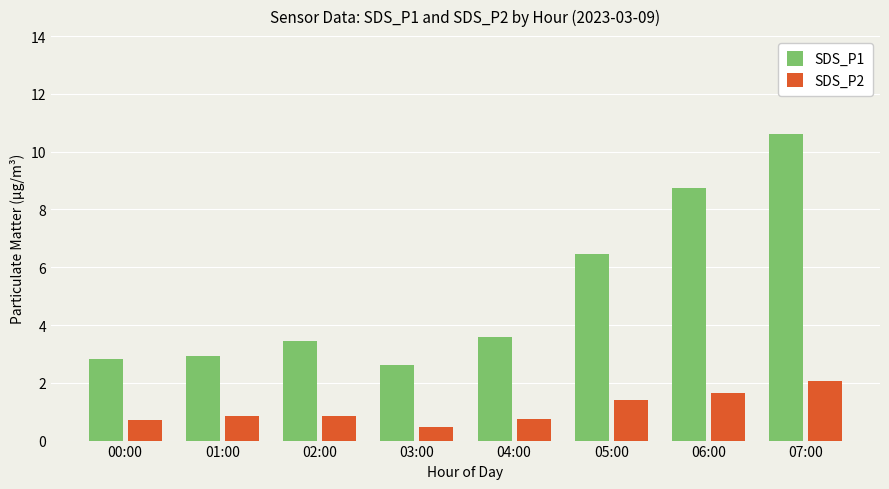

The SDS_P1 series shows 3.8 at 01:00. True or false?

False